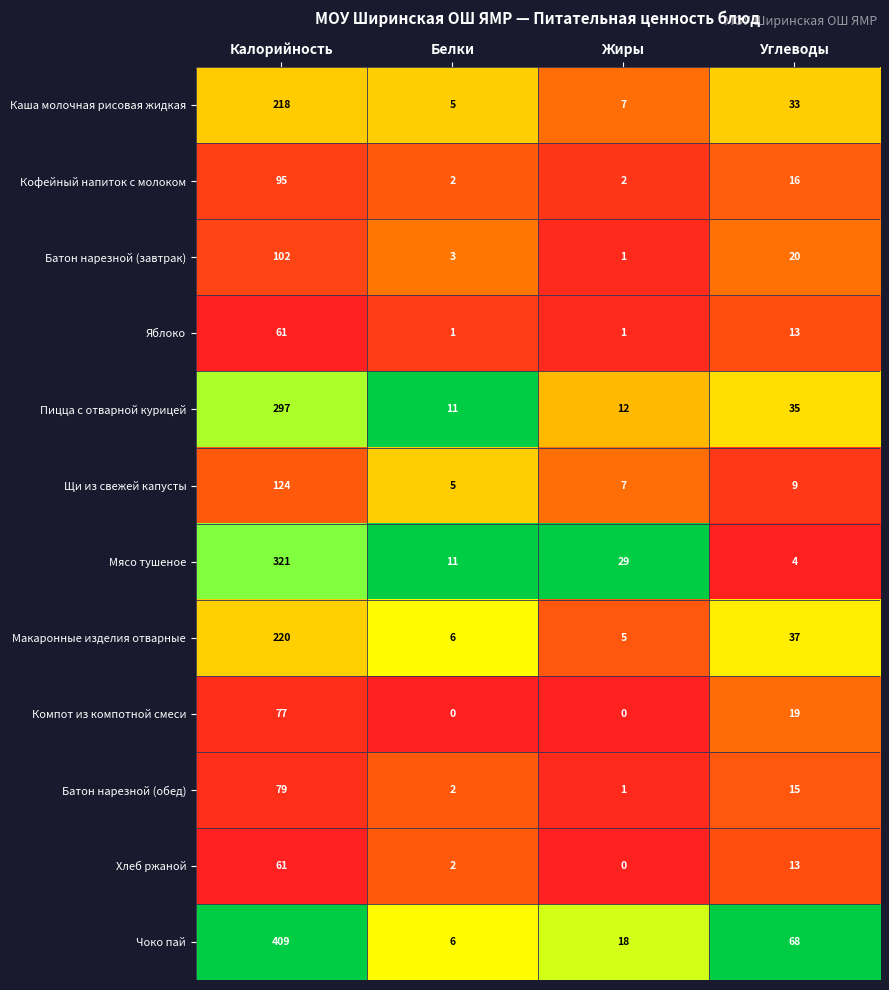

List the labels in order of Каша молочная рисовая жидкая value, smallest first.

Белки, Жиры, Углеводы, Калорийность